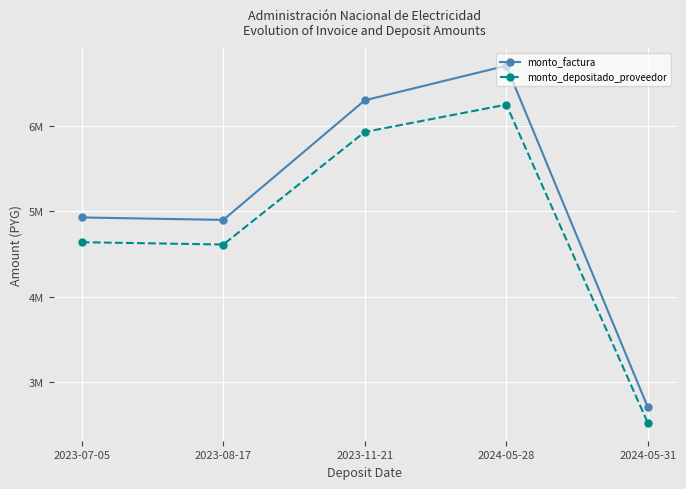

What is the sum of all monto_factura values?

25542355